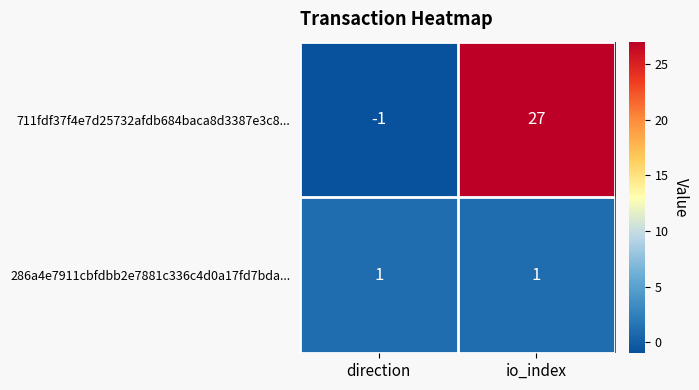

Which series has the widest spread of values?

711fdf37f4e7d25732afdb684baca8d3387e3c8...